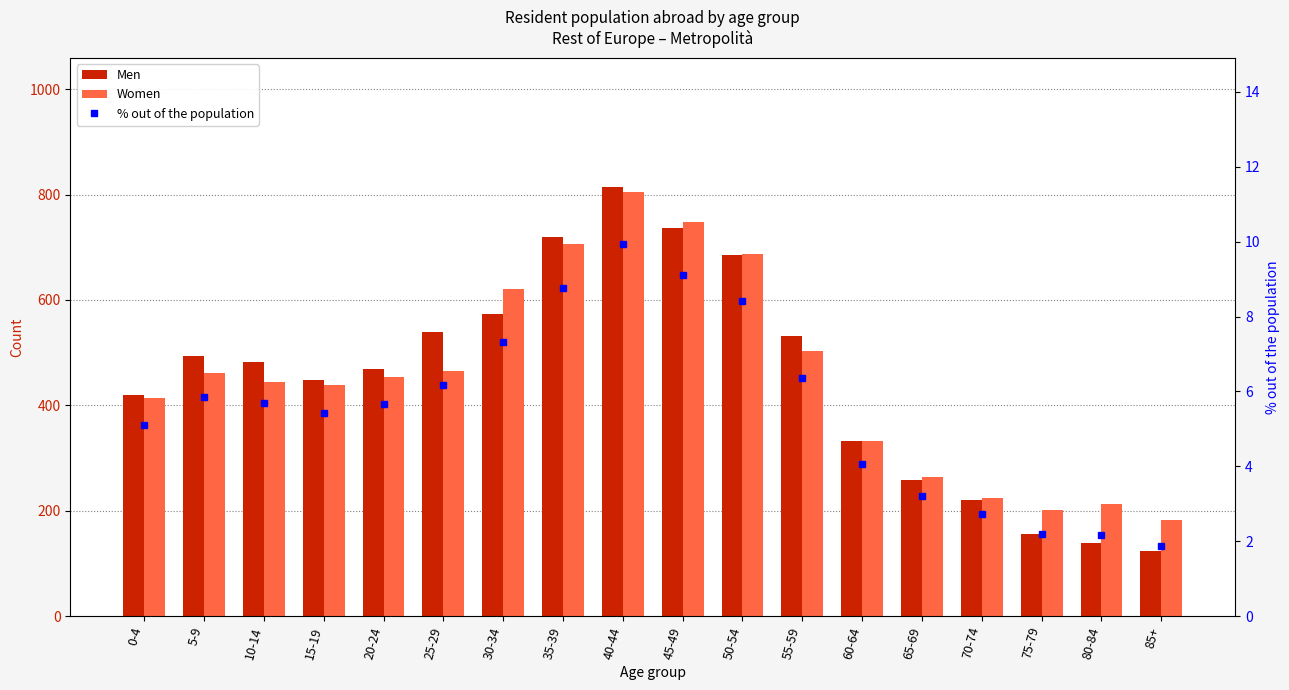

Which series has the largest total across all categories?

Women